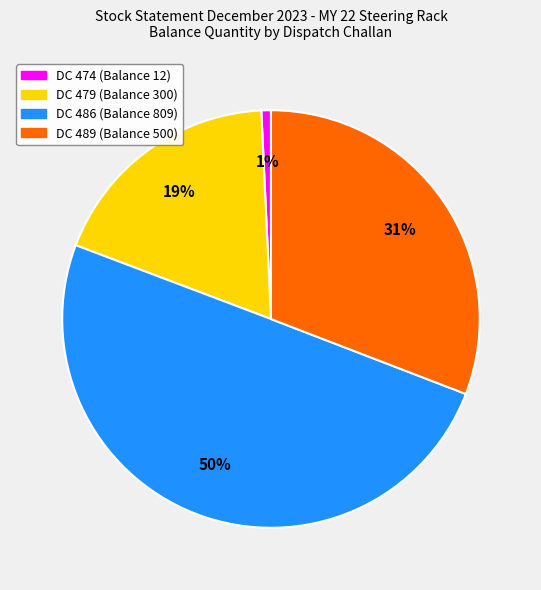

Rank the categories by value from highest to lowest.

DC 486 (Balance 809), DC 489 (Balance 500), DC 479 (Balance 300), DC 474 (Balance 12)